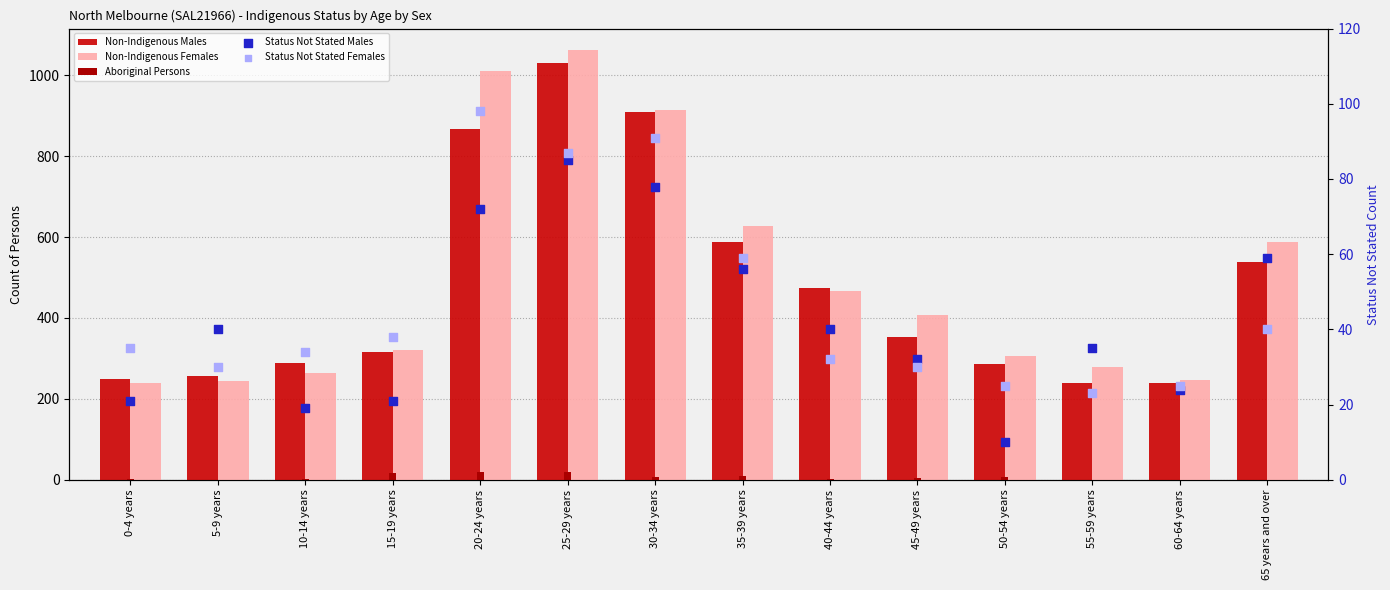

Which series contains the lowest Y value?

Aboriginal Persons